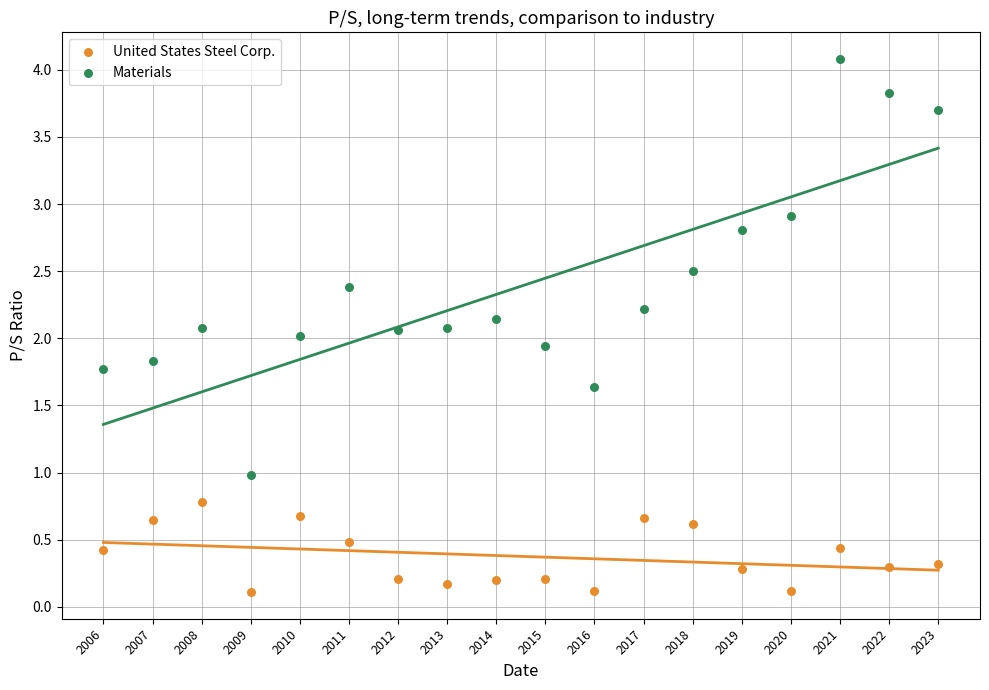

Which series has the largest Y range (max minus min)?

Materials